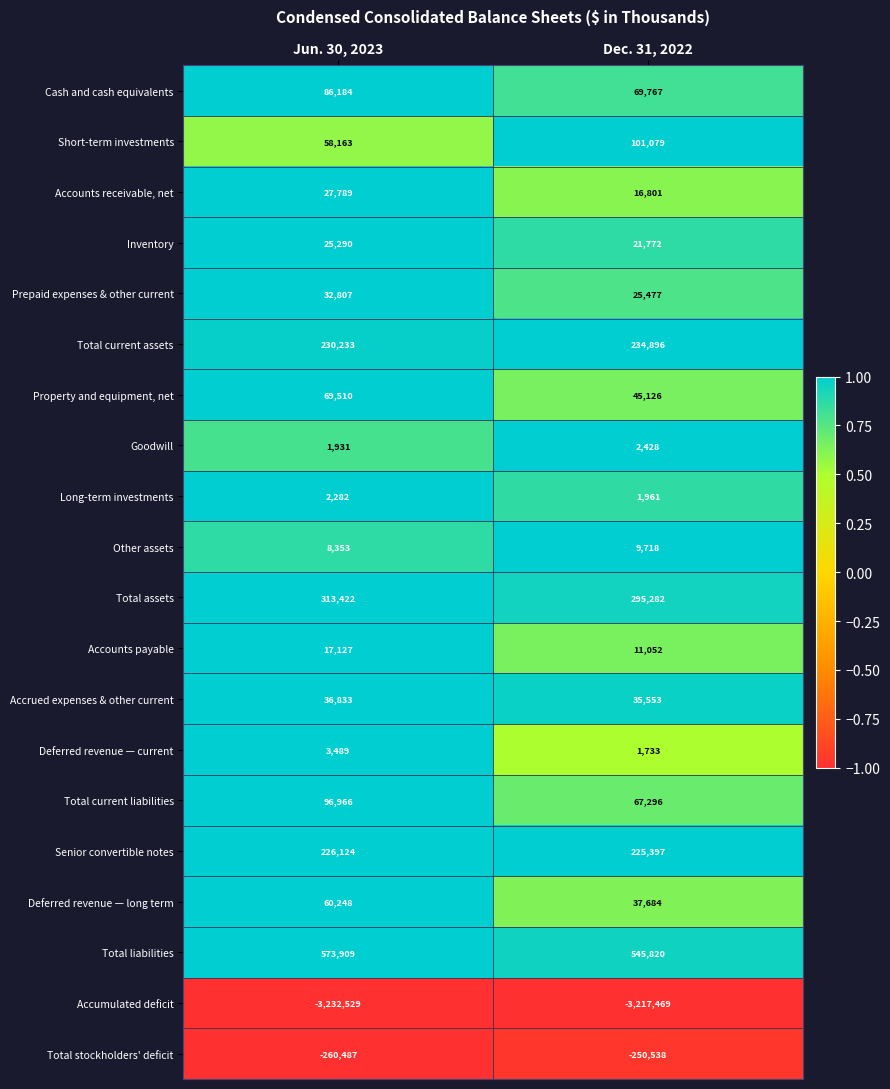

At which category is the sum across all series the highest?

Jun. 30, 2023